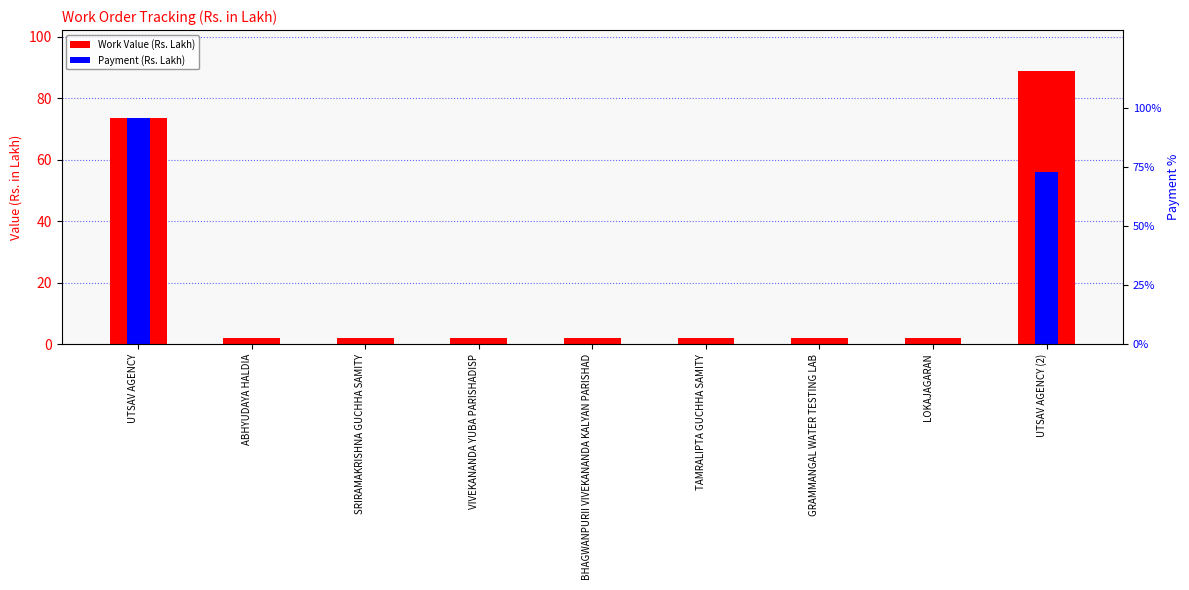

Is it true that Payment equals 16.6 at UTSAV AGENCY (2)?

False